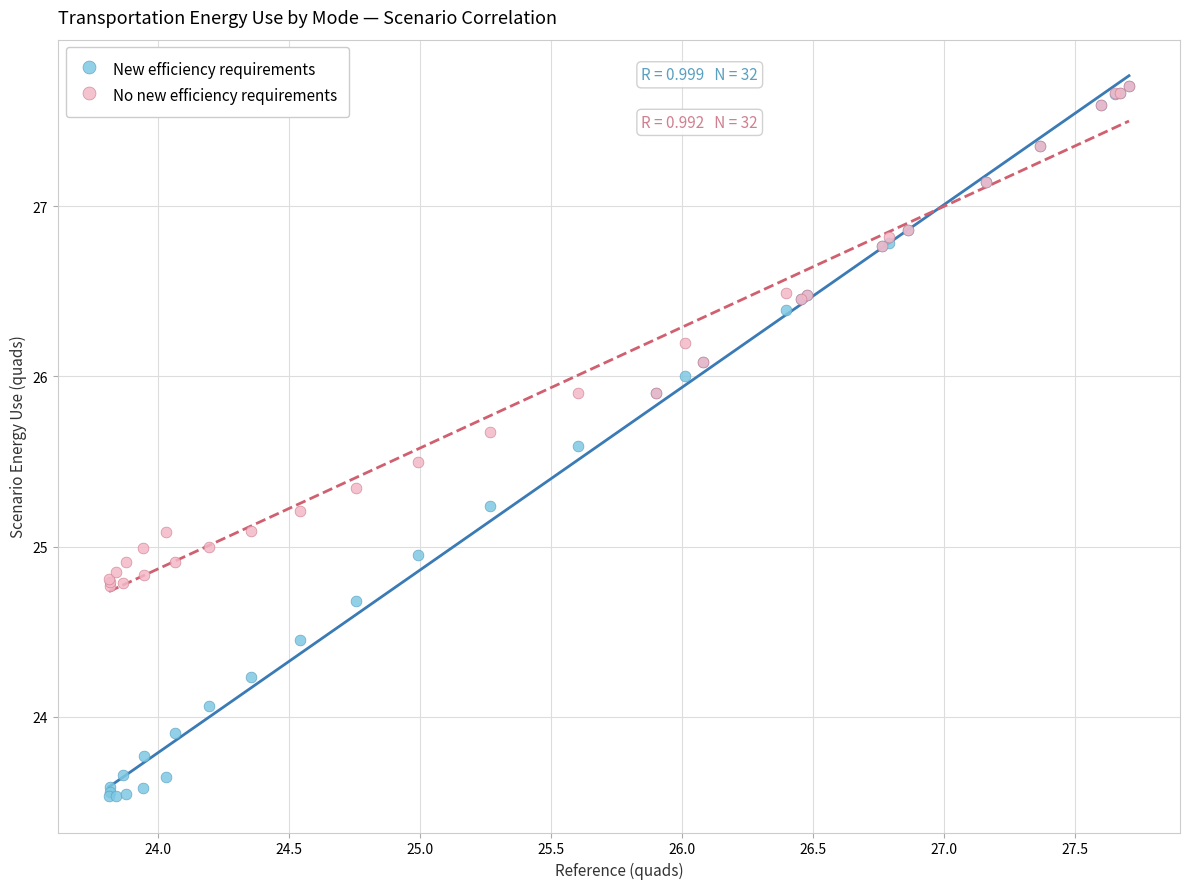

Which series reaches the minimum Y coordinate?

New efficiency requirements